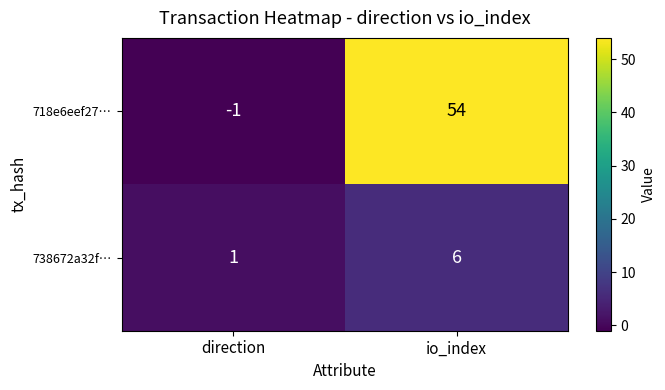

How many data points does each series have?

2